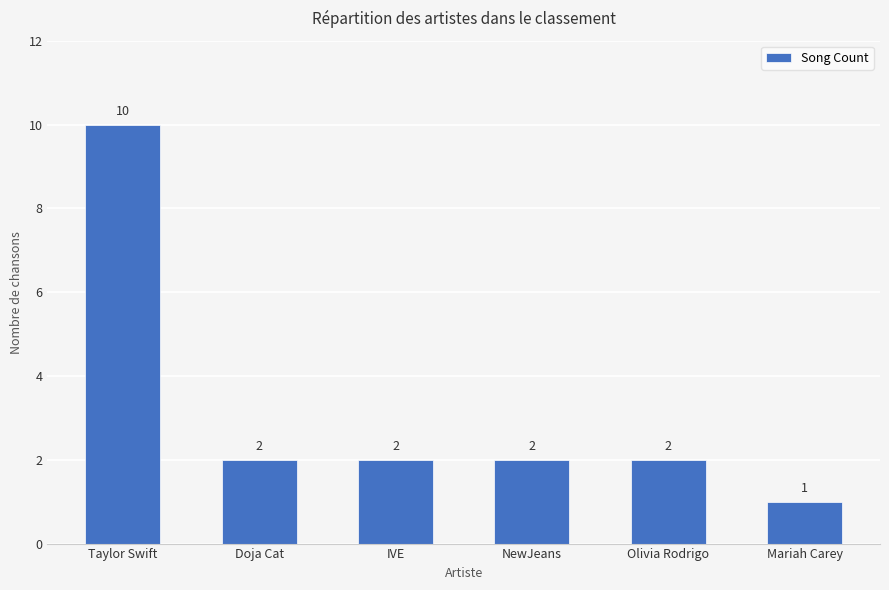

At which label does the data first exceed 2?

Taylor Swift